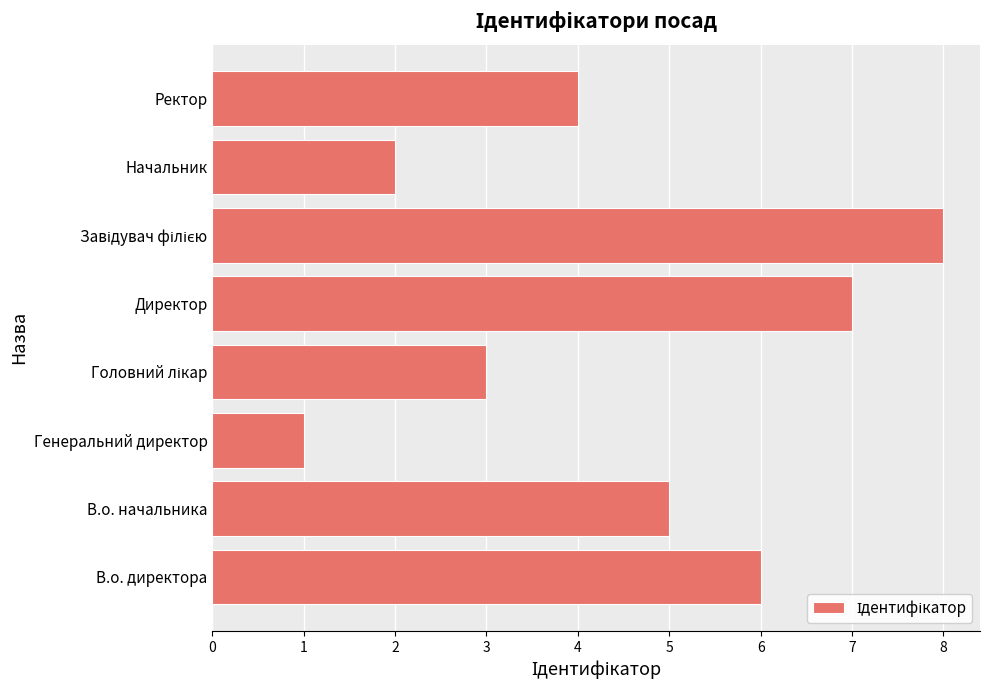

Is it true that the value at Генеральний директор is 1?

True